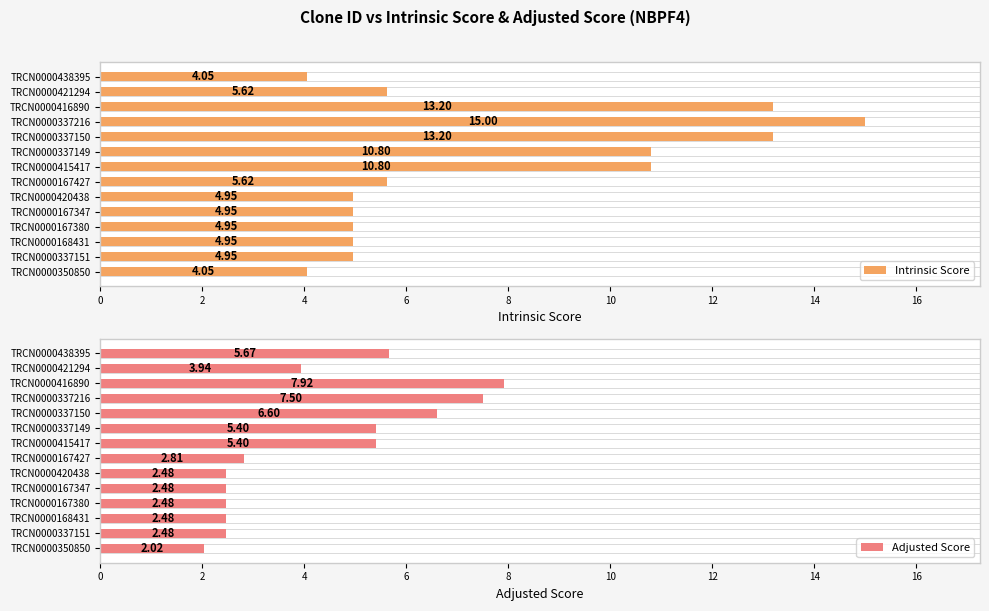

How many groups of bars are there?

14